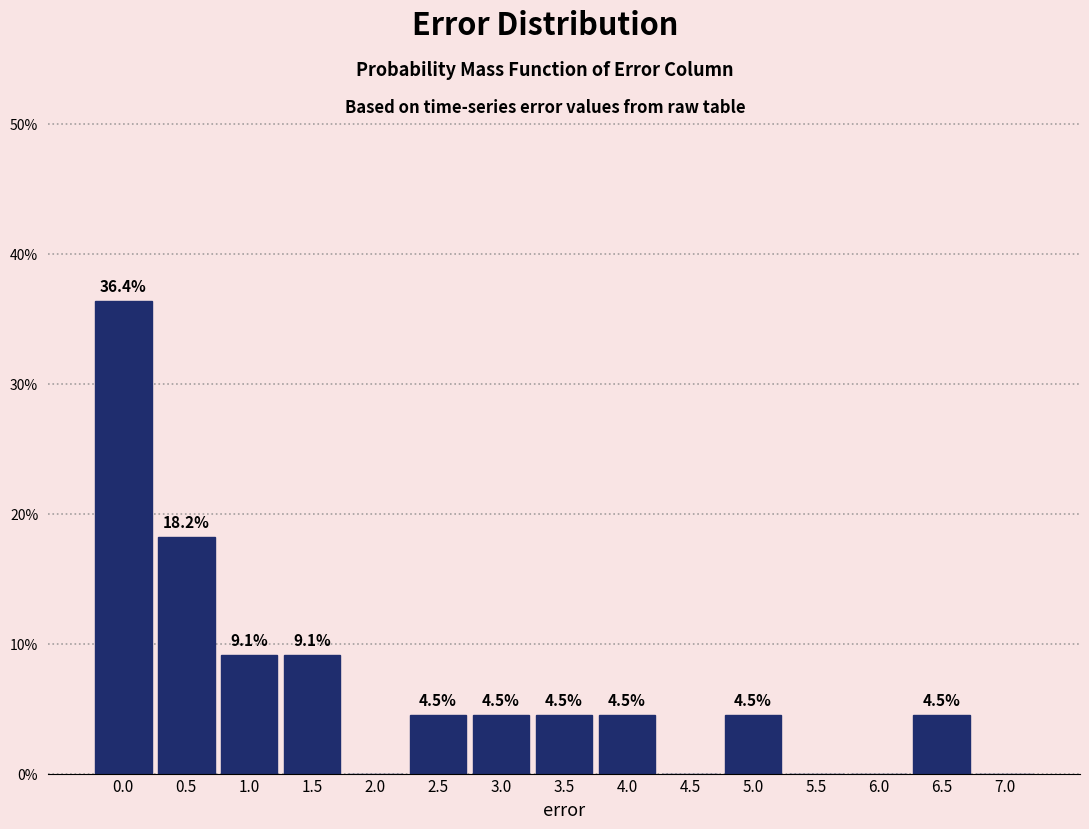

Reading left to right, transcribe all the data shown in this chart.

0.0=36.4	0.5=18.2	1.0=9.1	1.5=9.1	2.0=0.0	2.5=4.5	3.0=4.5	3.5=4.5	4.0=4.5	4.5=0.0	5.0=4.5	5.5=0.0	6.0=0.0	6.5=4.5	7.0=0.0